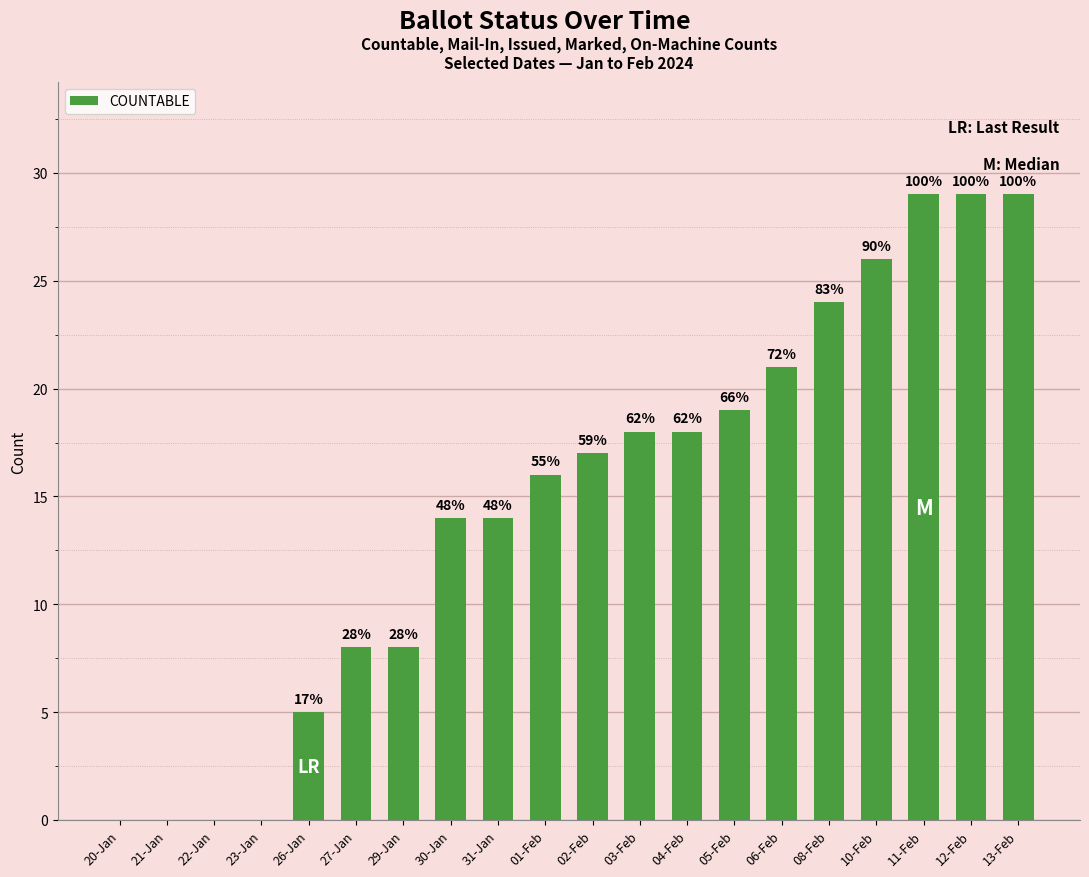

What position from the right is 23-Jan?

17